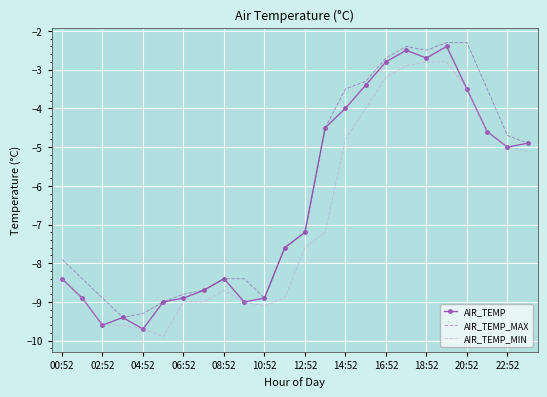

What is the minimum value for AIR_TEMP_MAX?

-9.4